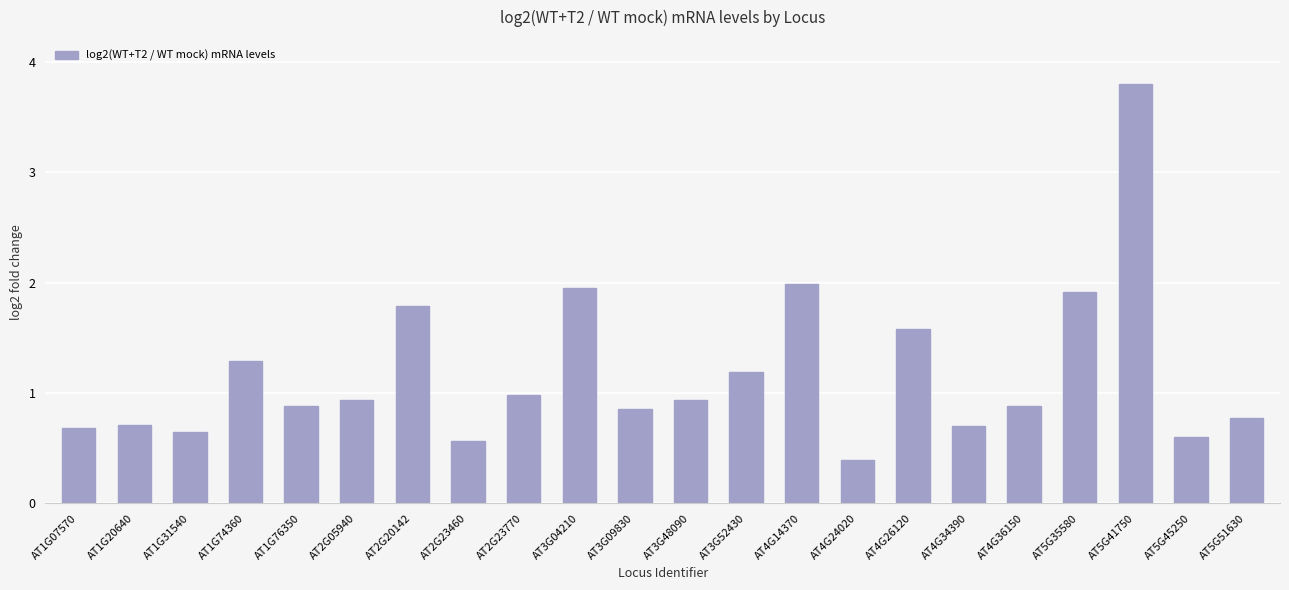

What is the sum of all values?

26.0